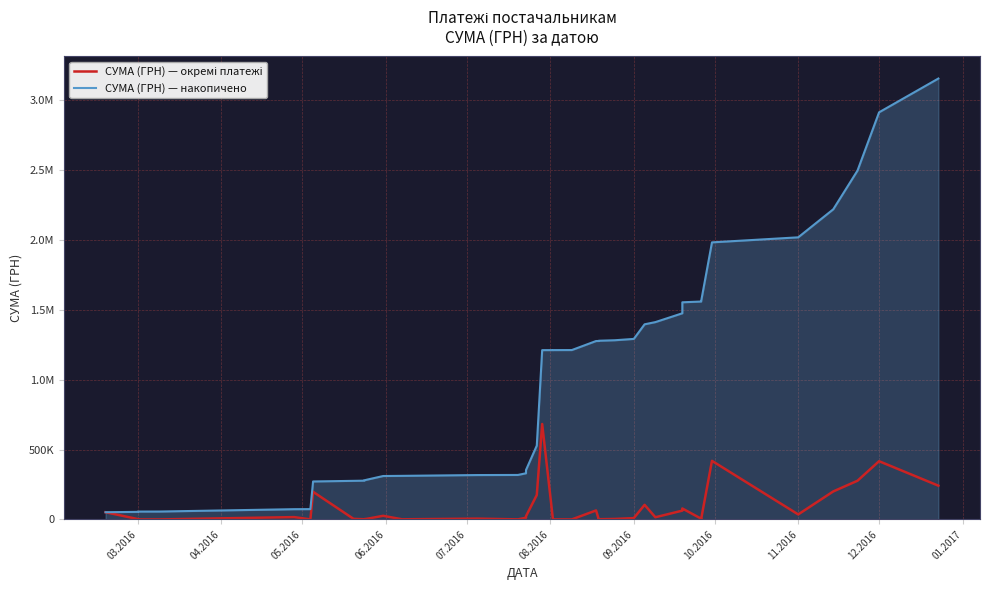

True or false: СУМА (ГРН) — накопичено has more than 1 interior local peaks.

False